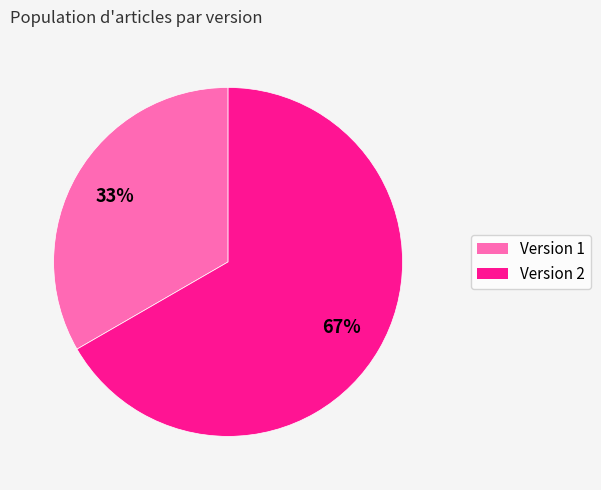

To the nearest percent, what is the average slice percentage?

50%